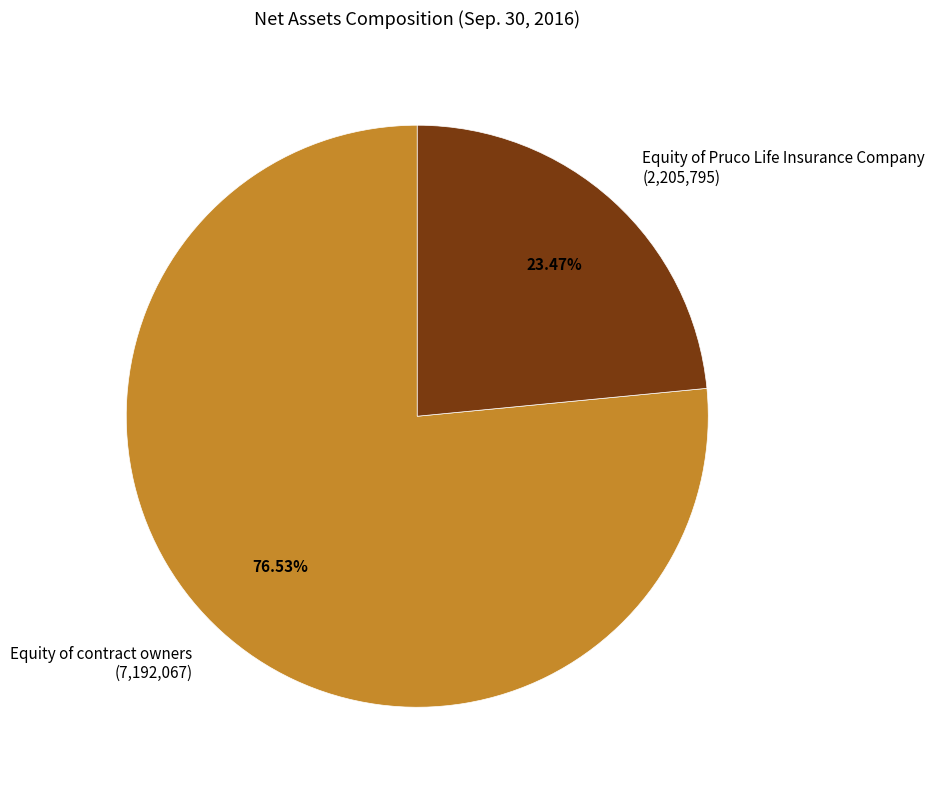

How many slices are in this pie chart?

2